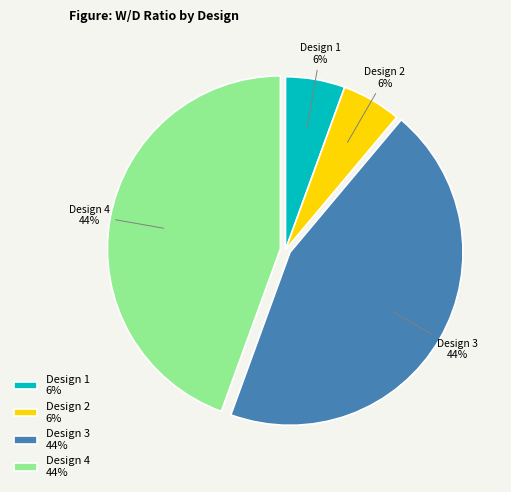

The Design 1 slice represents 15% of the pie. True or false?

False